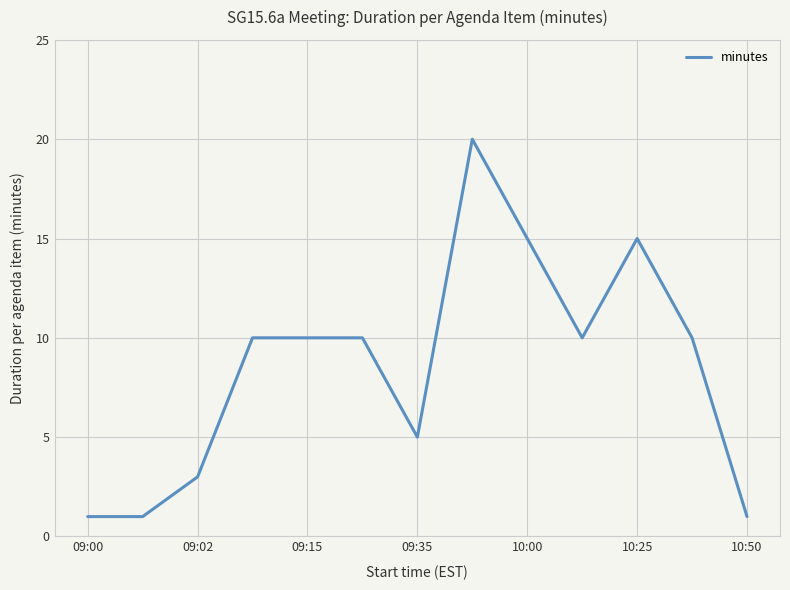

What is the difference between the maximum and minimum values?

19